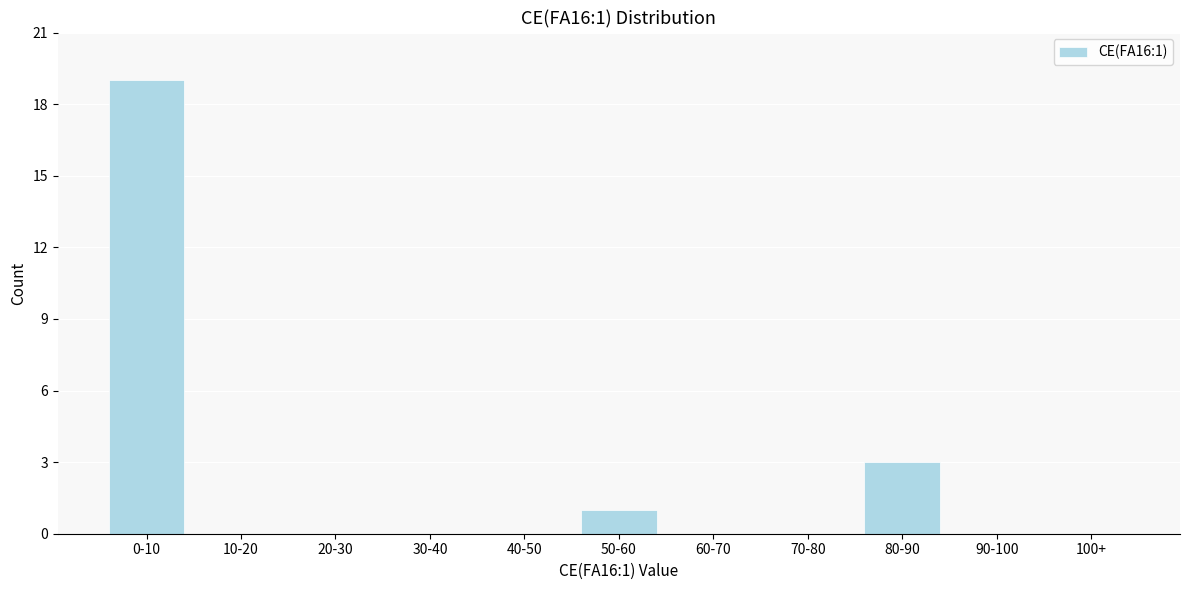

Reading left to right, transcribe all the data shown in this chart.

0-10=19	10-20=0	20-30=0	30-40=0	40-50=0	50-60=1	60-70=0	70-80=0	80-90=3	90-100=0	100+=0